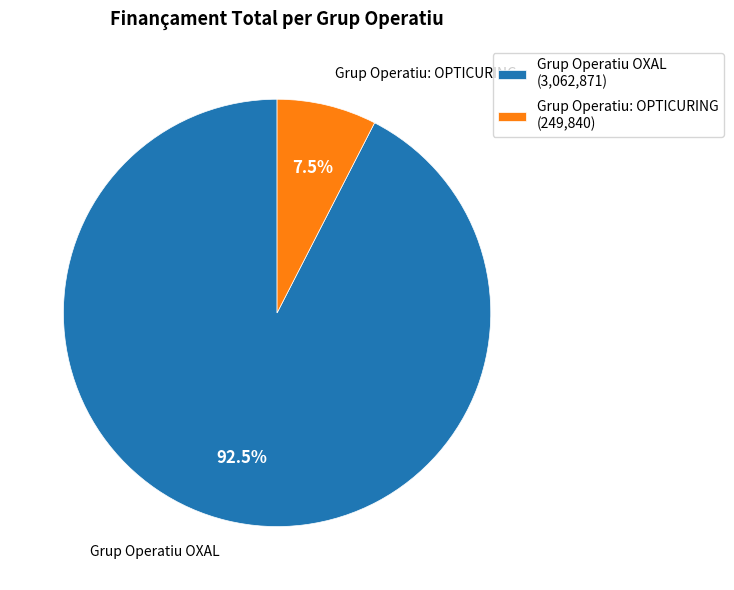

Which category accounts for the majority?

Grup Operatiu OXAL